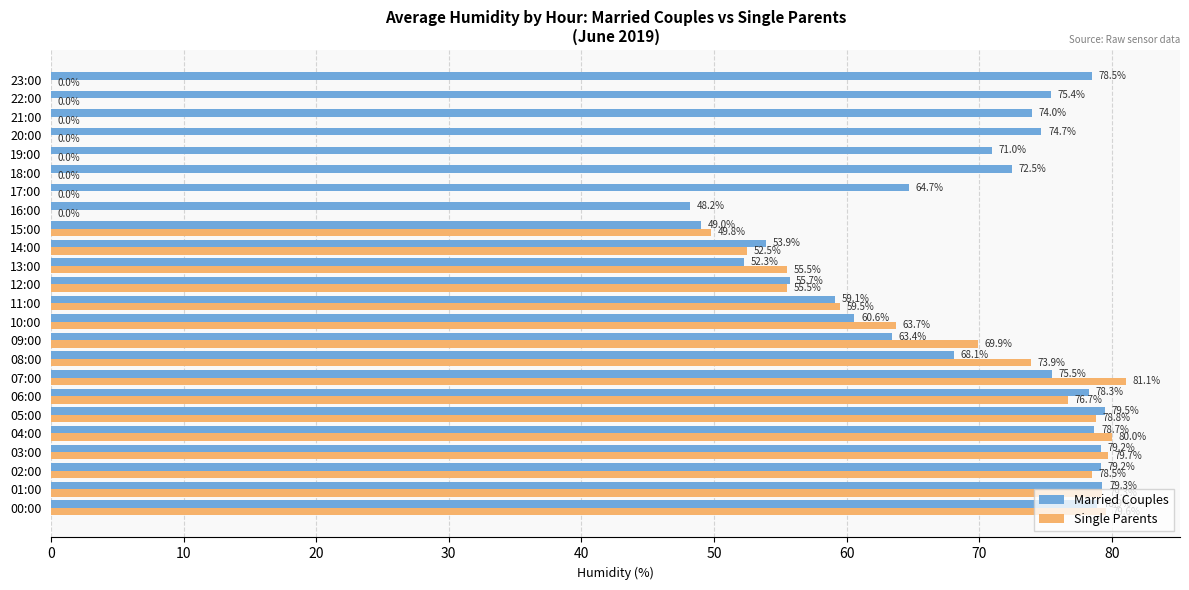

Read the Married Couples value at 05:00.

79.5